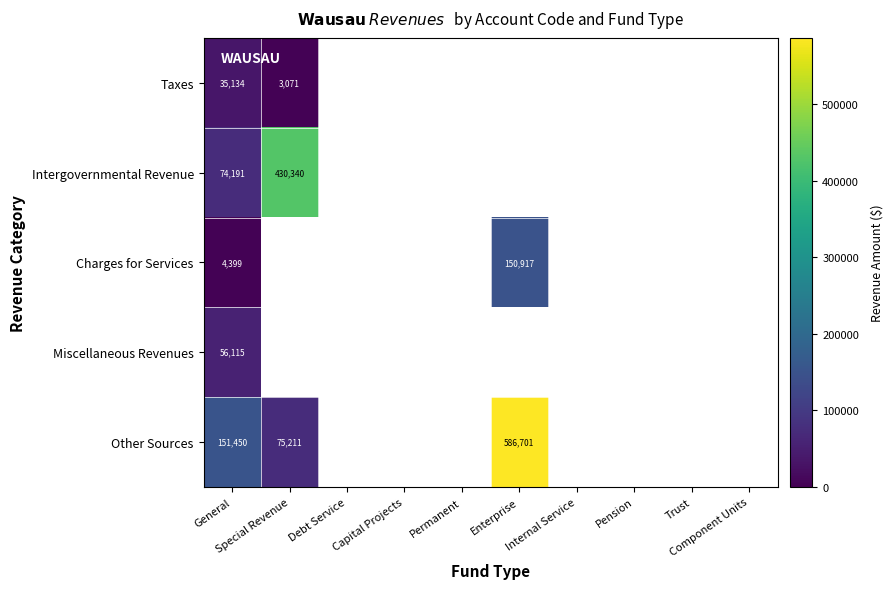

Which label corresponds to the largest value in the chart?

Enterprise